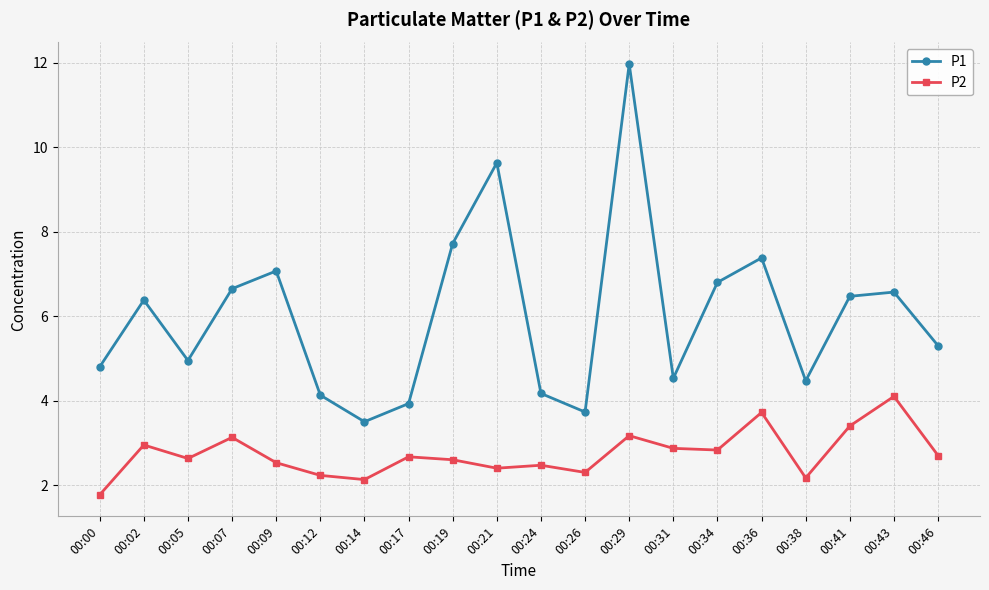

How many data points in P2 are less than 2?

1